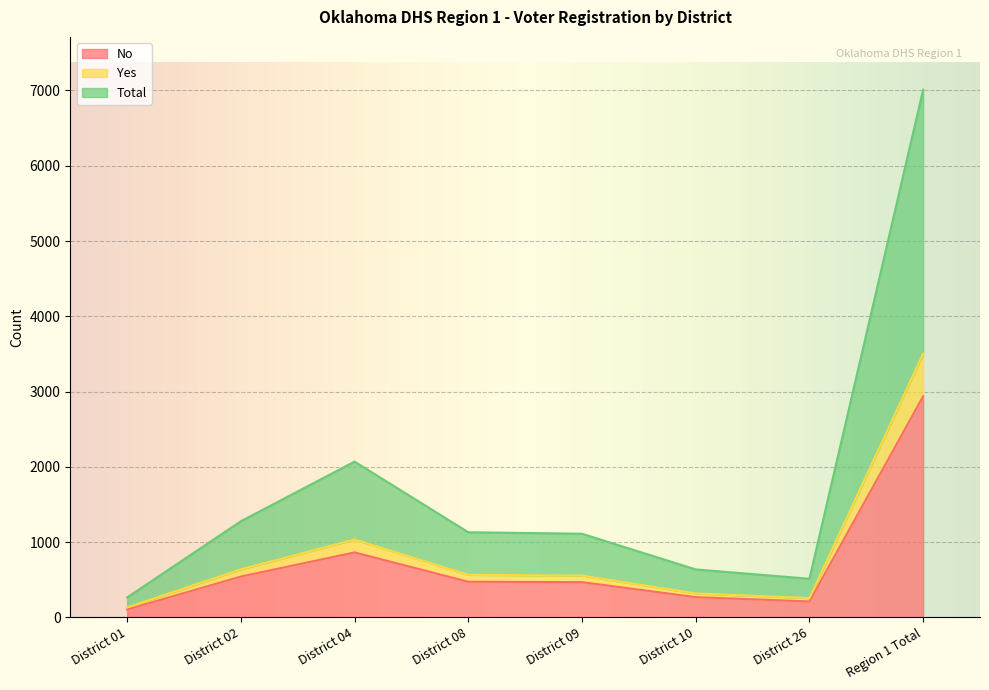

What is the maximum value for No?

2937